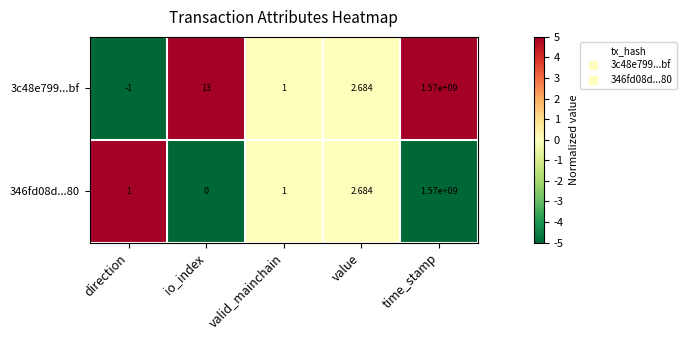

At which label does 346fd08d...80 reach its minimum?

io_index